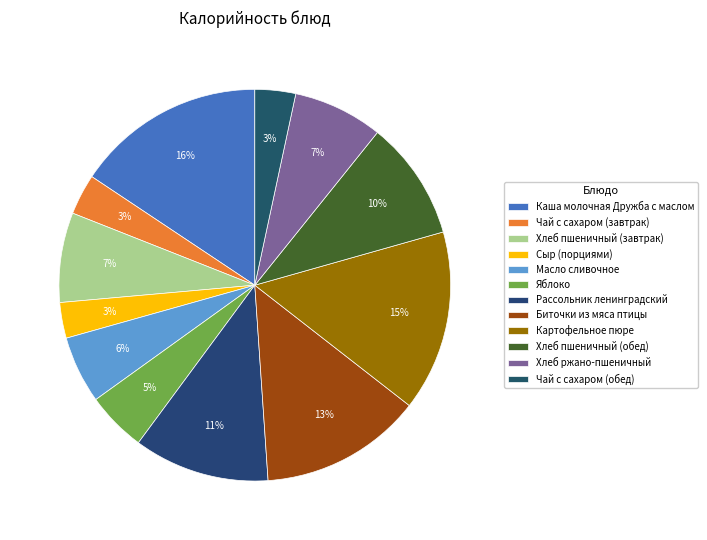

Between Яблоко and Сыр (порциями), which is larger?

Яблоко